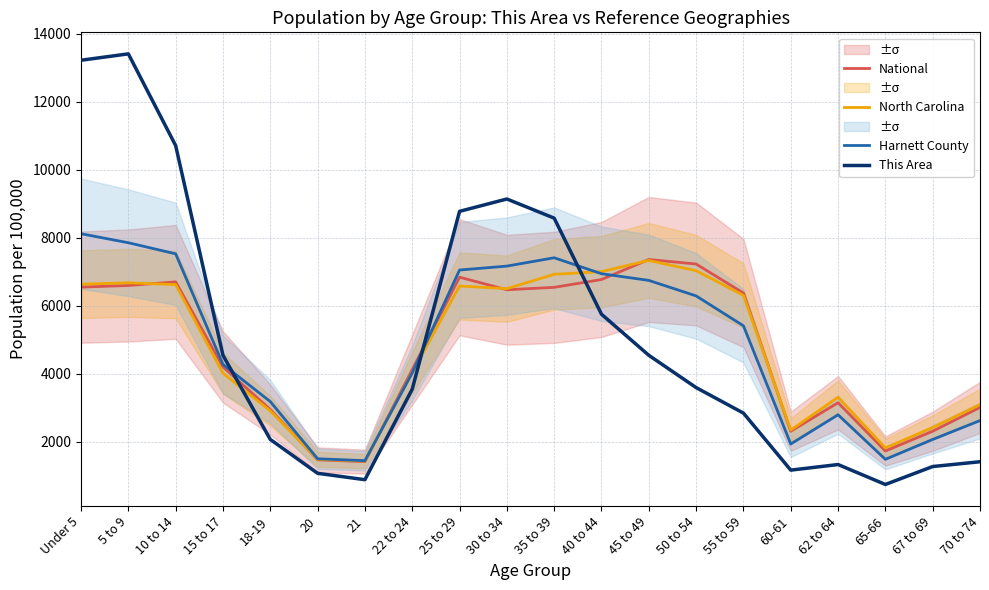

How many distinct data groups are displayed?

4